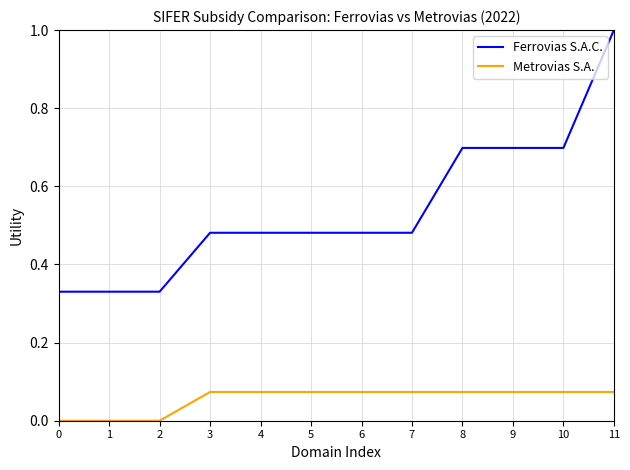

At how many categories does at least one series exceed 0?

12